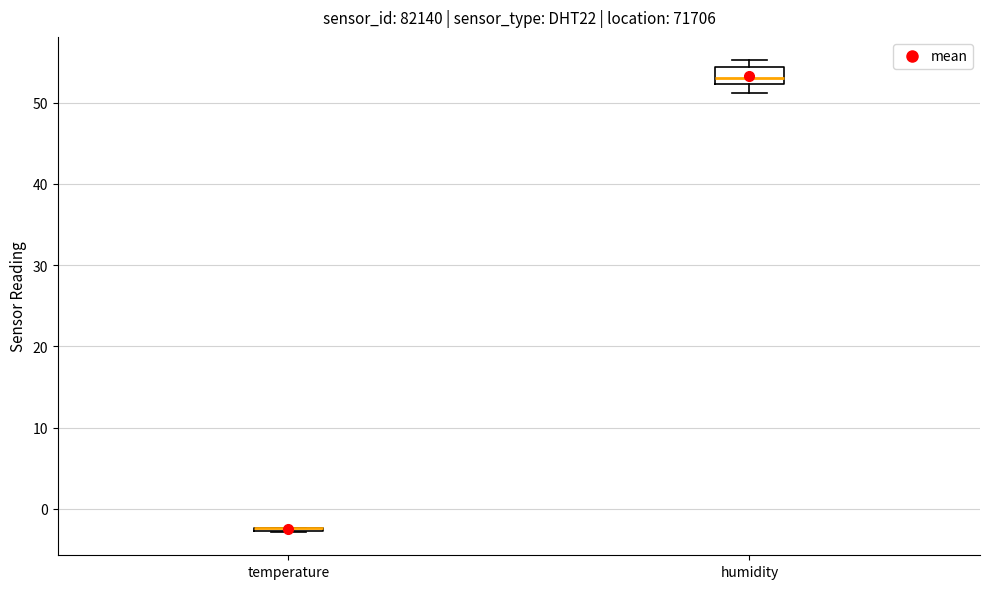

Reading left to right, transcribe this box plot: for each box, give where its median line is, the range the box spans, and where its two whiskers end, as read against the y-axis. The values are not printed on the chart, so give them approximately, as read against the axis.

temperature: box collapsed to a line at -2, whiskers -3 to -2
humidity: median 53, box 52 to 54, whiskers 51 to 55